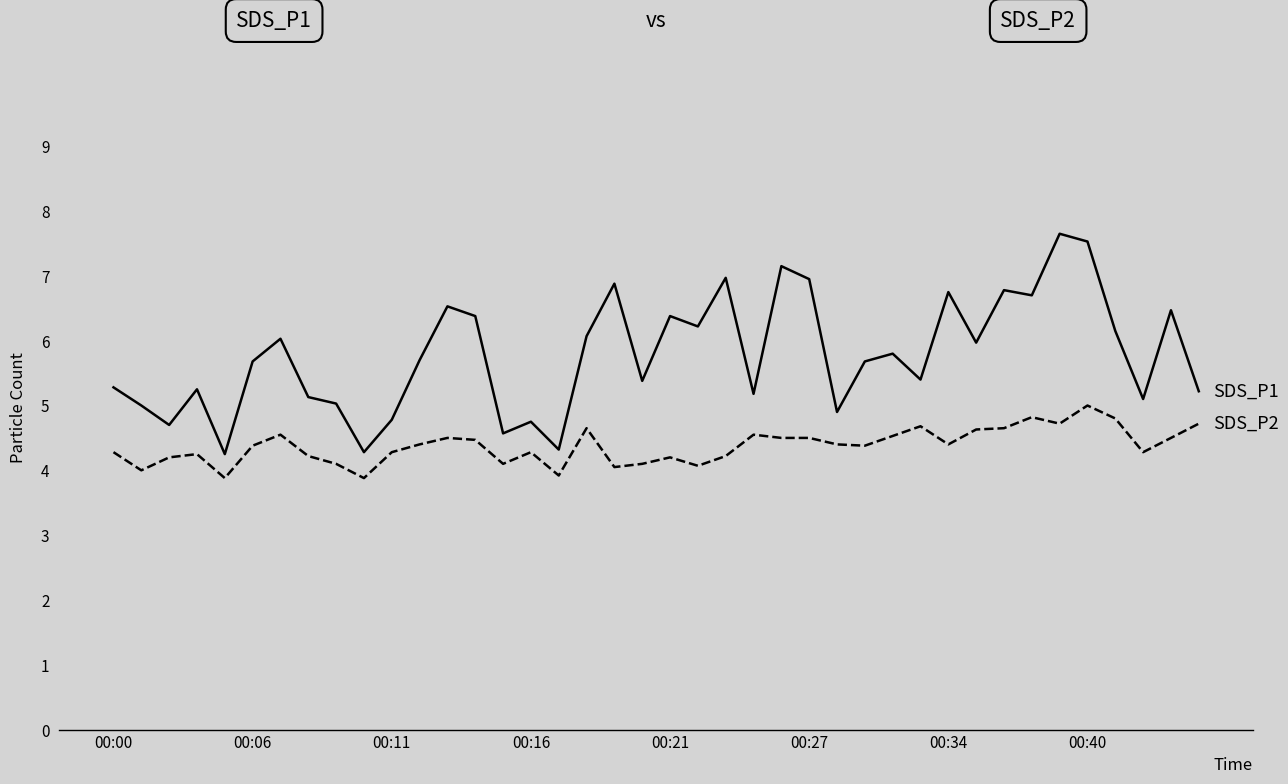

What is the maximum value shown in the chart?

7.7